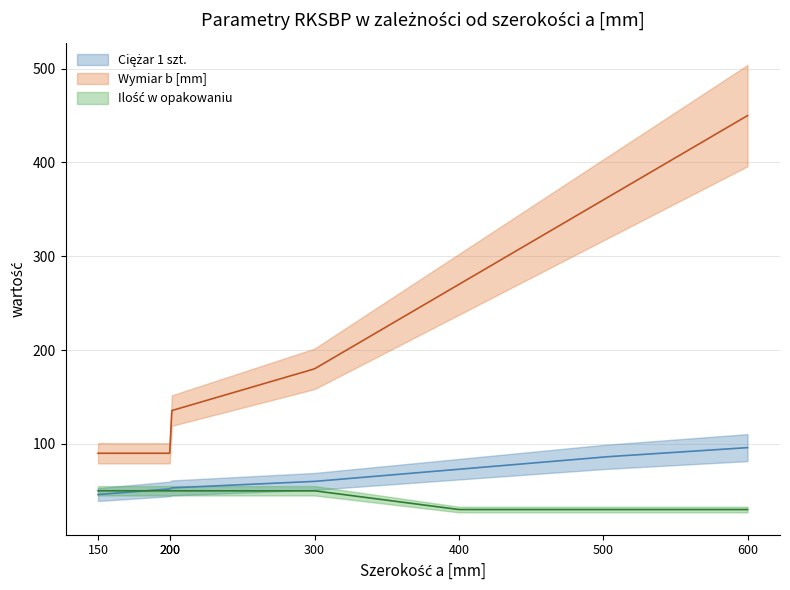

True or false: Wymiar b [mm] has a value of 188.1 at 500.

False